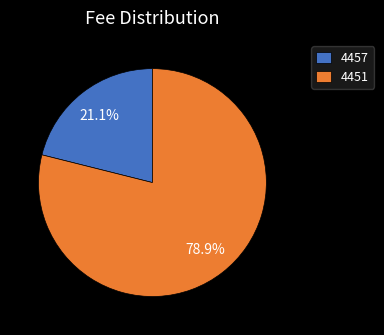

The 4457 slice represents 34% of the pie. True or false?

False